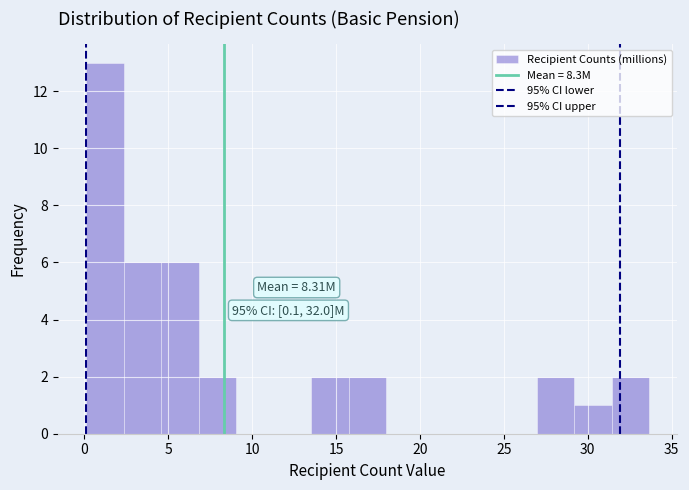

Which range on the x-axis has the tallest bar?

0.0 to 2.5